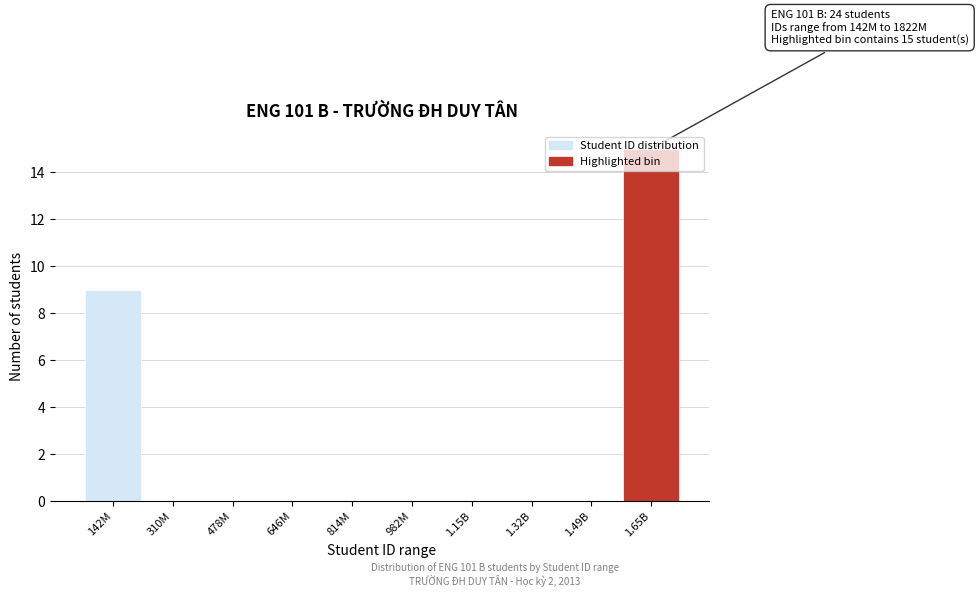

Which has a higher value, 1.65B or 1.15B?

1.65B